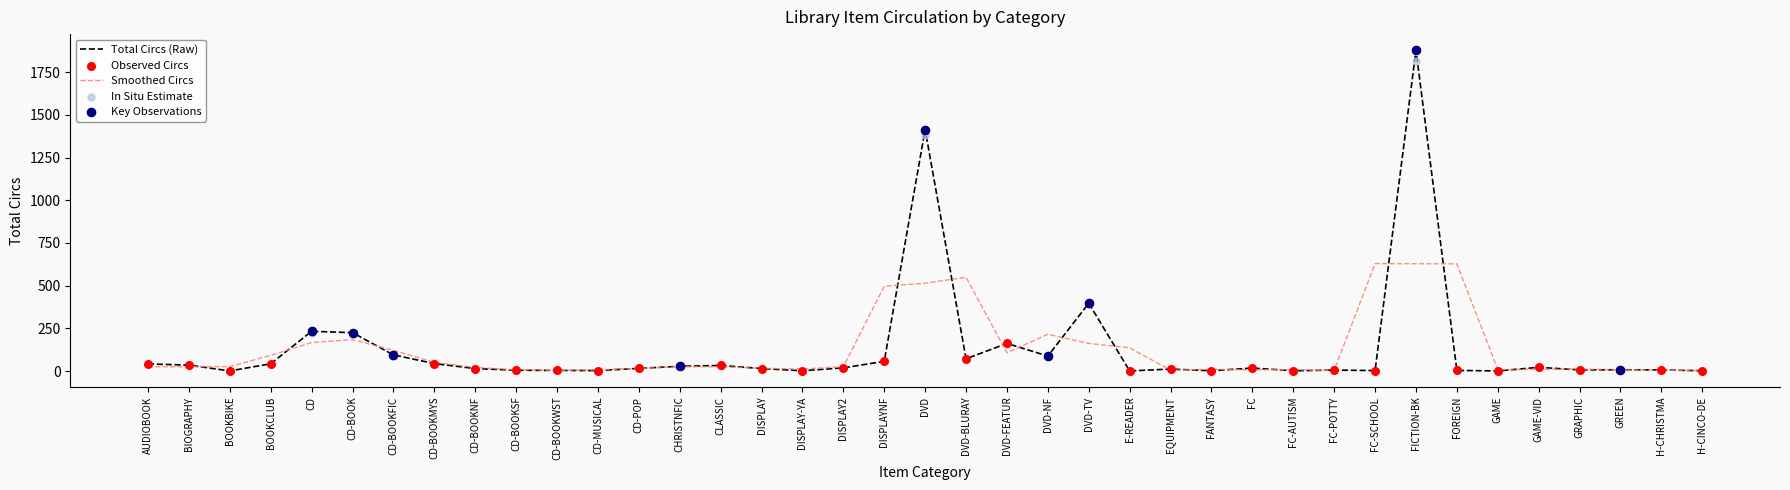

Between BIOGRAPHY and DVD-FEATUR, which is larger?

DVD-FEATUR